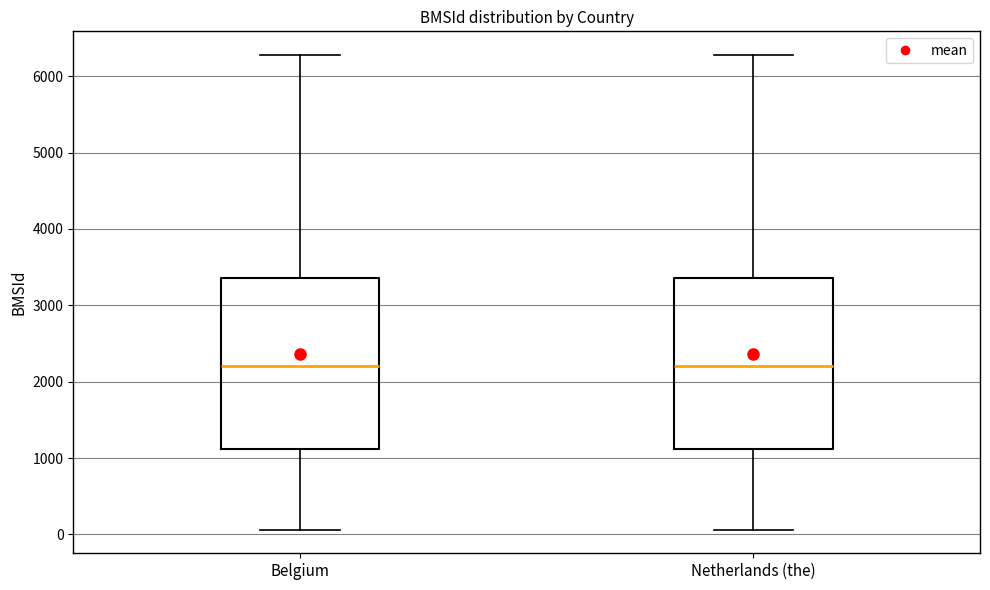

Reading left to right, transcribe this box plot: for each box, give where its median line is, the range the box spans, and where its two whiskers end, as read against the y-axis. The values are not printed on the chart, so give them approximately, as read against the axis.

Belgium: median 2200, box 1100 to 3400, whiskers 100 to 6300
Netherlands (the): median 2200, box 1100 to 3400, whiskers 100 to 6300